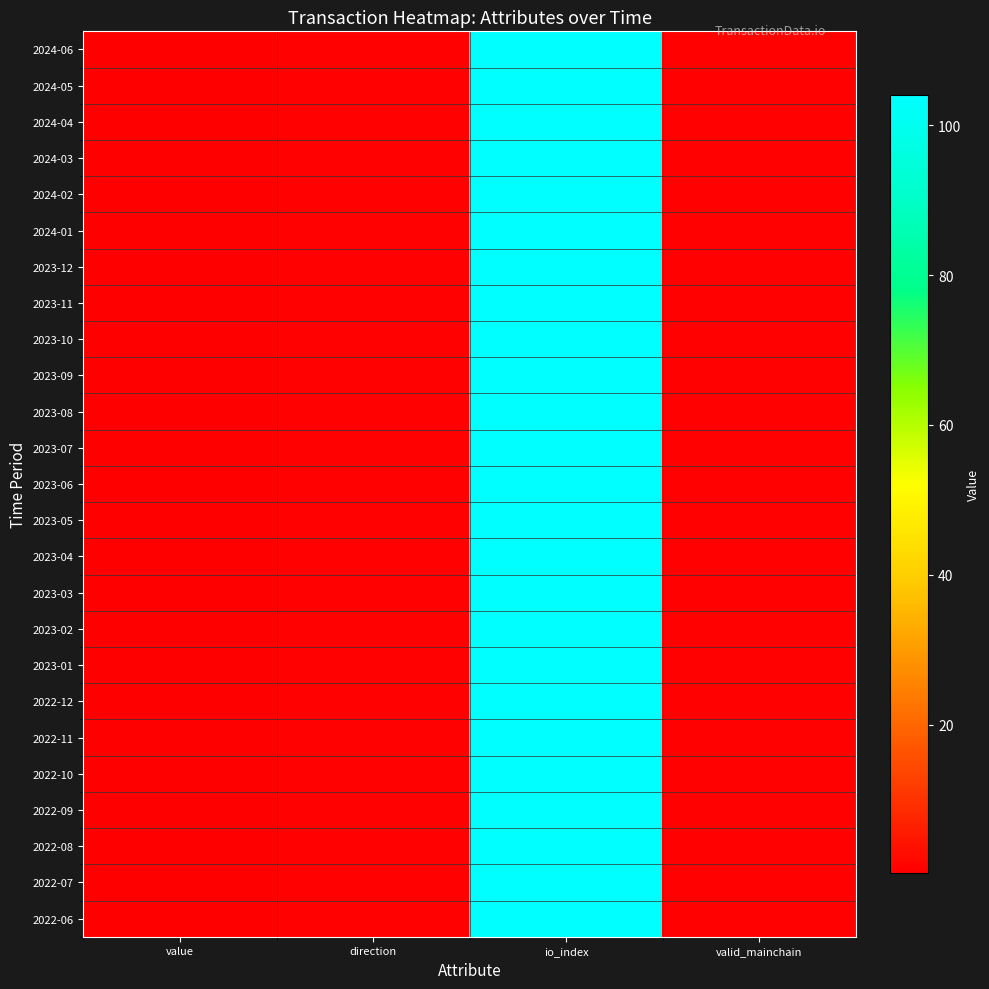

What is the maximum value shown in the chart?

104.0